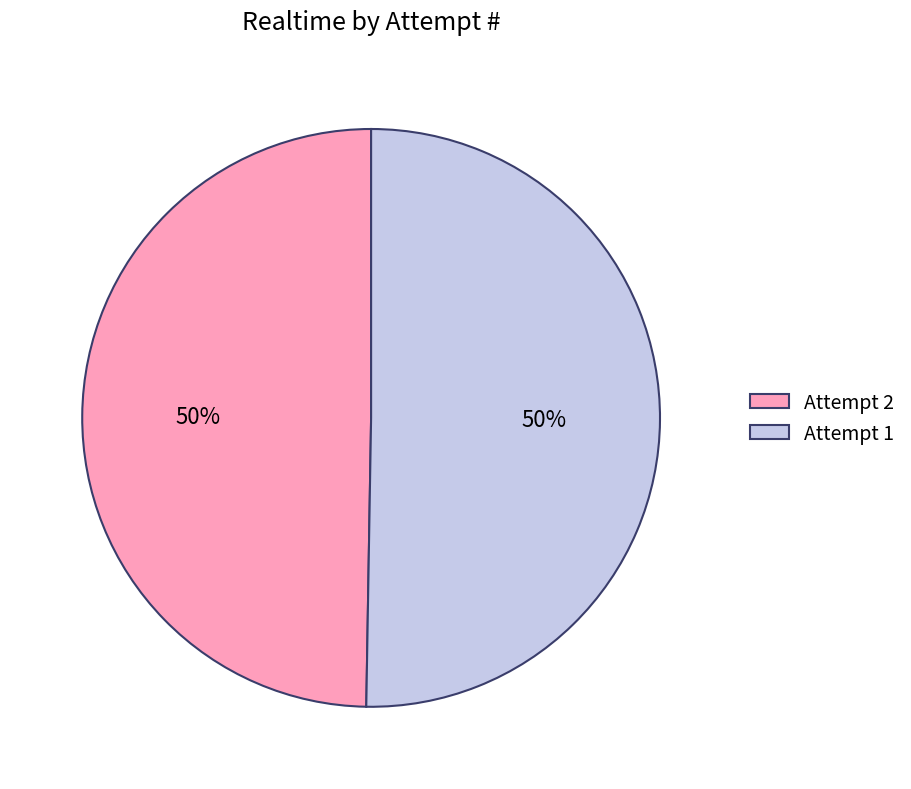

What is the ratio of the value at Attempt 1 to the value at Attempt 2?

1.0